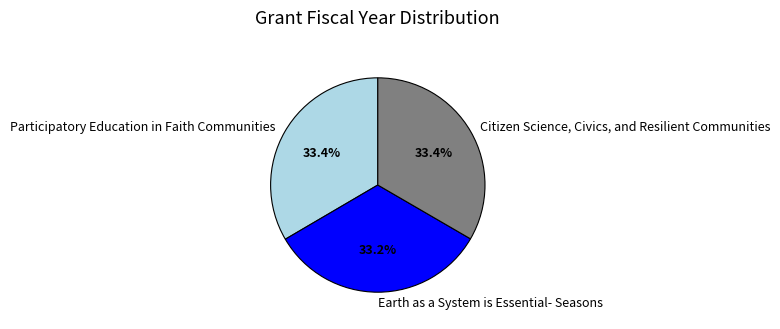

Approximately how many times larger is the value at Citizen Science, Civics, and Resilient Communities compared to Participatory Education in Faith Communities?

1.0